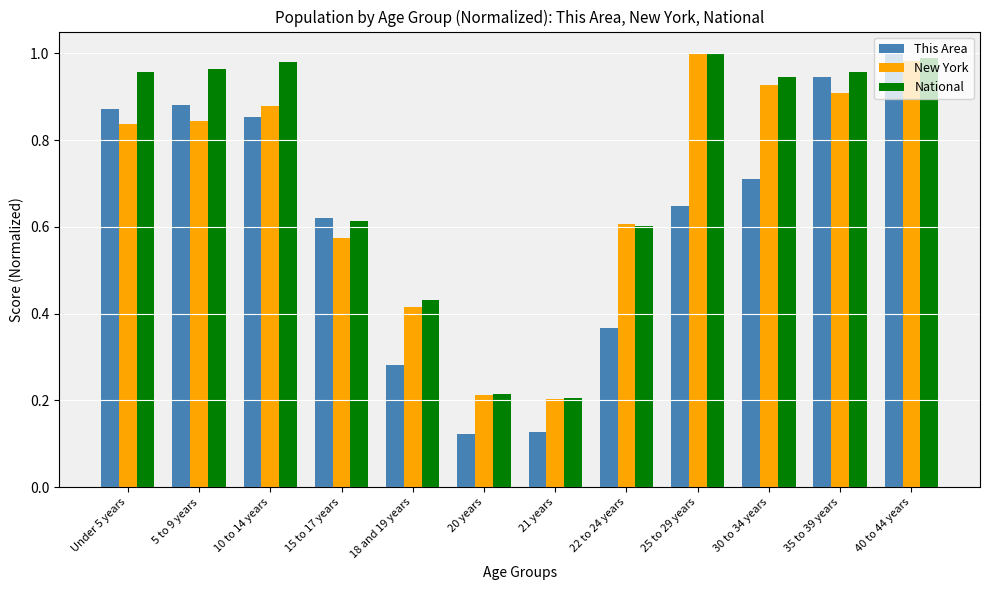

At how many categories does at least one series exceed 0?

12